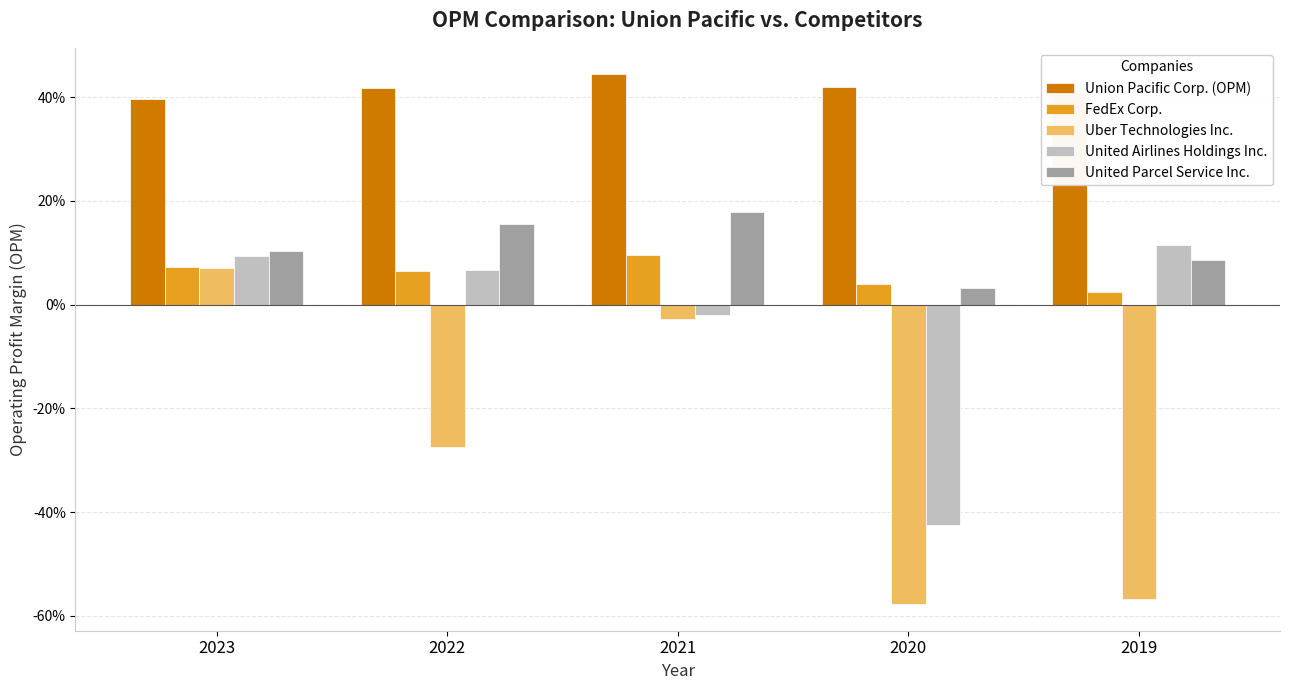

Where does the United Airlines Holdings Inc. series first go above 0?

2023